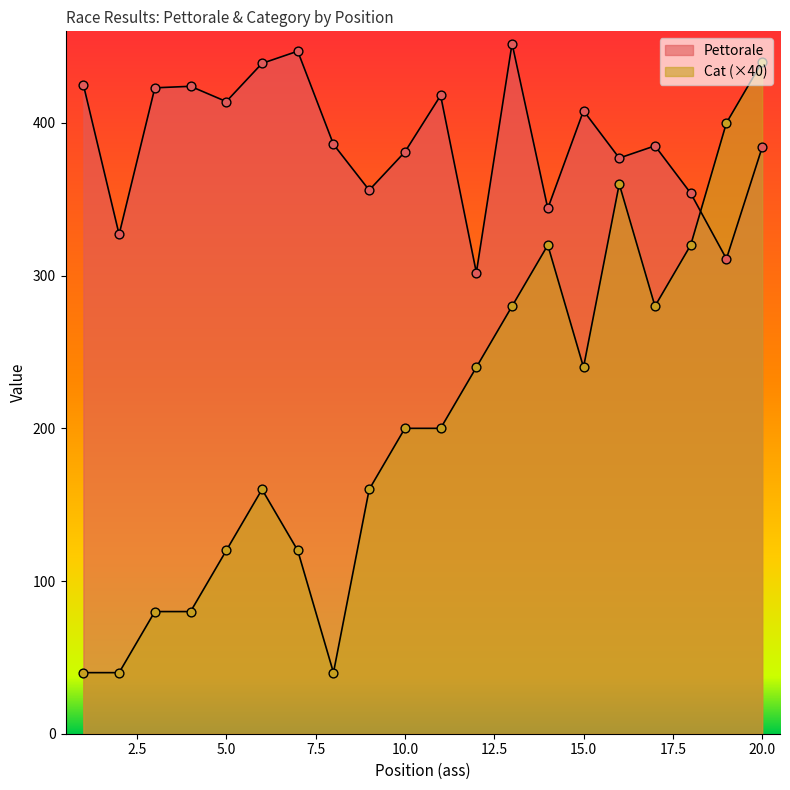

Which series has the largest total across all categories?

Pettorale